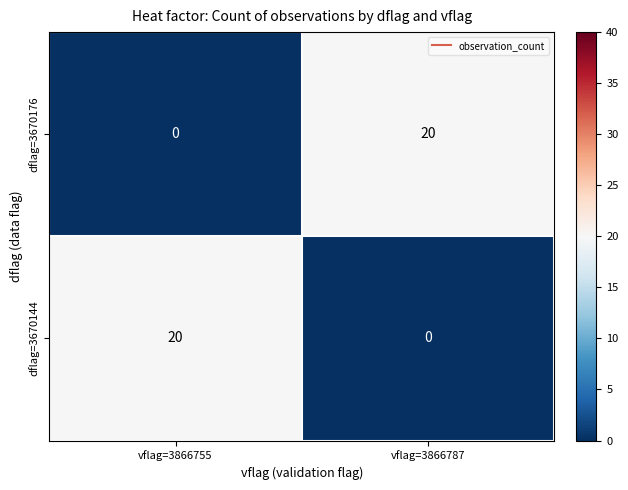

The dflag=3670144 series shows -14 at vflag=3866787. True or false?

False